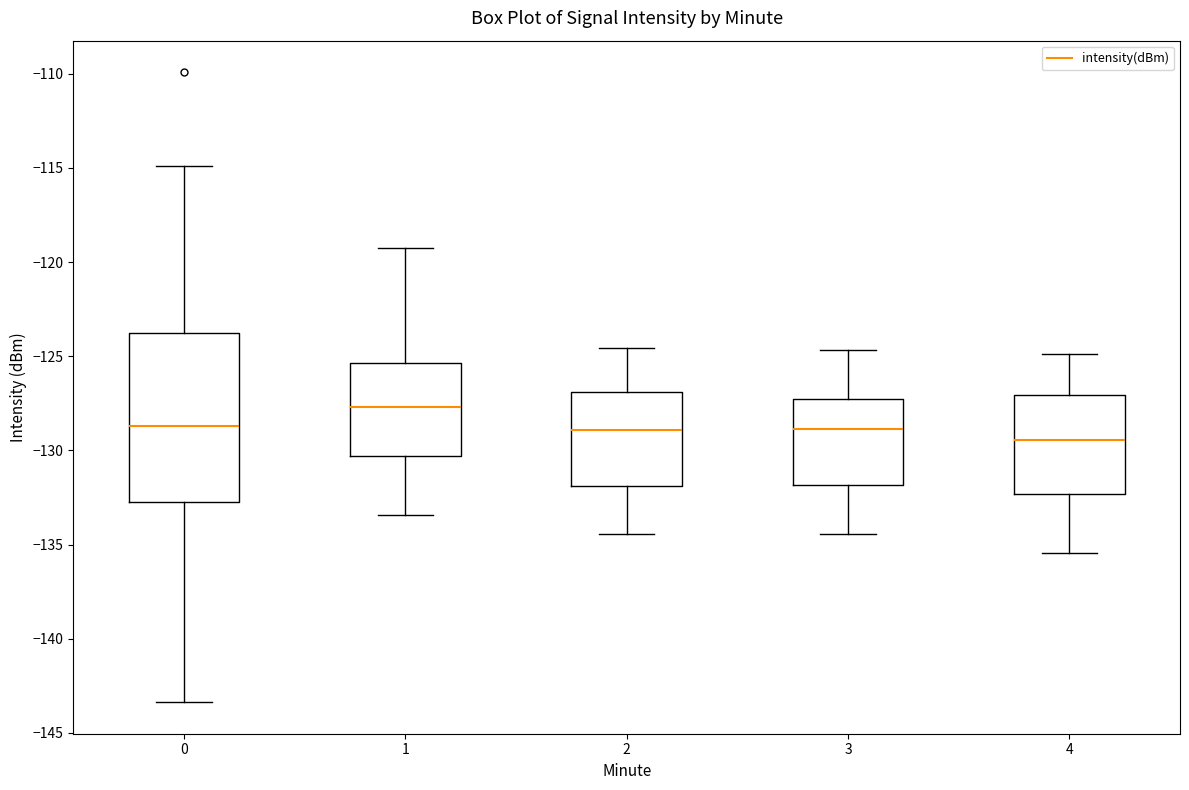

Reading left to right, read every box against the y-axis: the position of its median line, the range the box covers, and the ends of its whiskers. The values are not printed on the chart, so give them approximately, as read against the axis.

0: median -128.5, box -132.5 to -124.0, whiskers -143.5 to -115.0
1: median -127.5, box -130.5 to -125.5, whiskers -133.5 to -119.0
2: median -129.0, box -132.0 to -127.0, whiskers -134.5 to -124.5
3: median -129.0, box -132.0 to -127.5, whiskers -134.5 to -124.5
4: median -129.5, box -132.5 to -127.0, whiskers -135.5 to -125.0